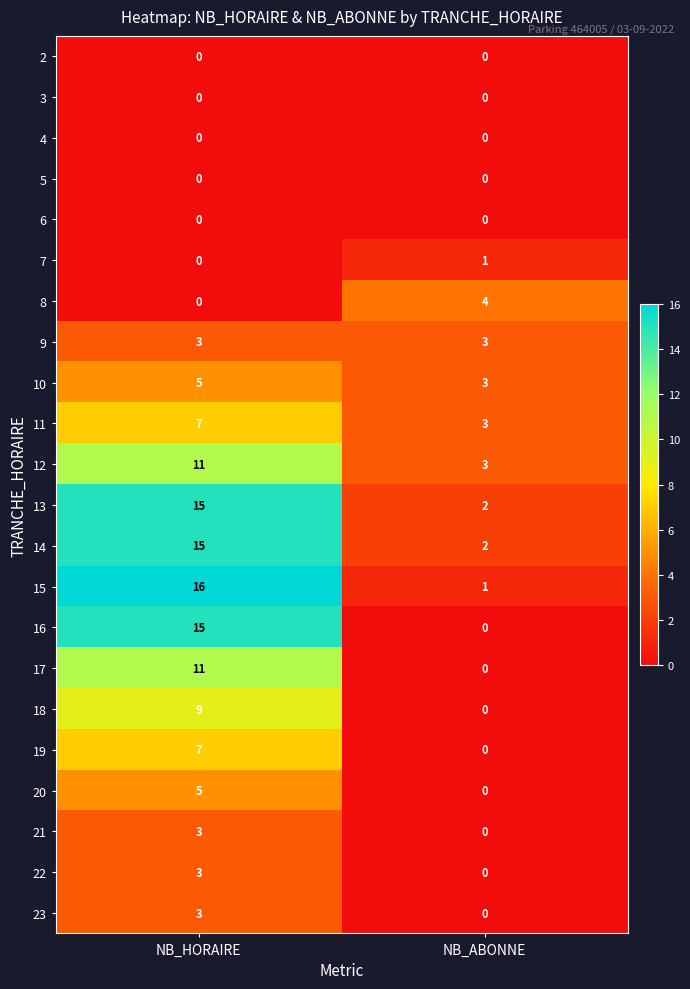

The 13 series shows 15 at NB_HORAIRE. True or false?

True